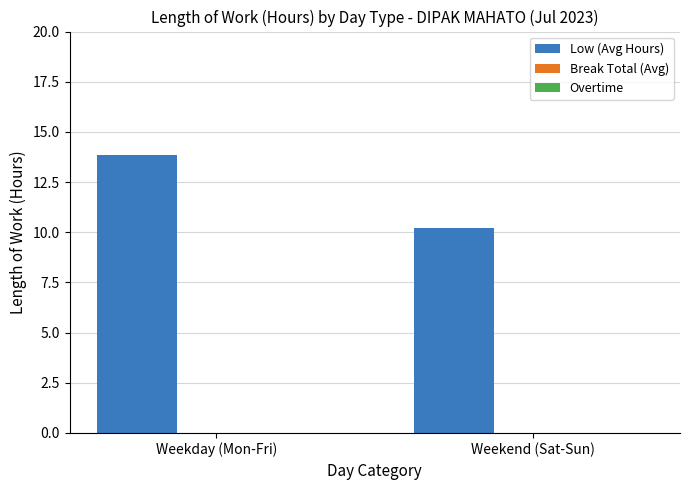

Reading left to right, what are all the values shown in this chart?

Weekday (Mon-Fri)=13.8	Weekend (Sat-Sun)=10.2